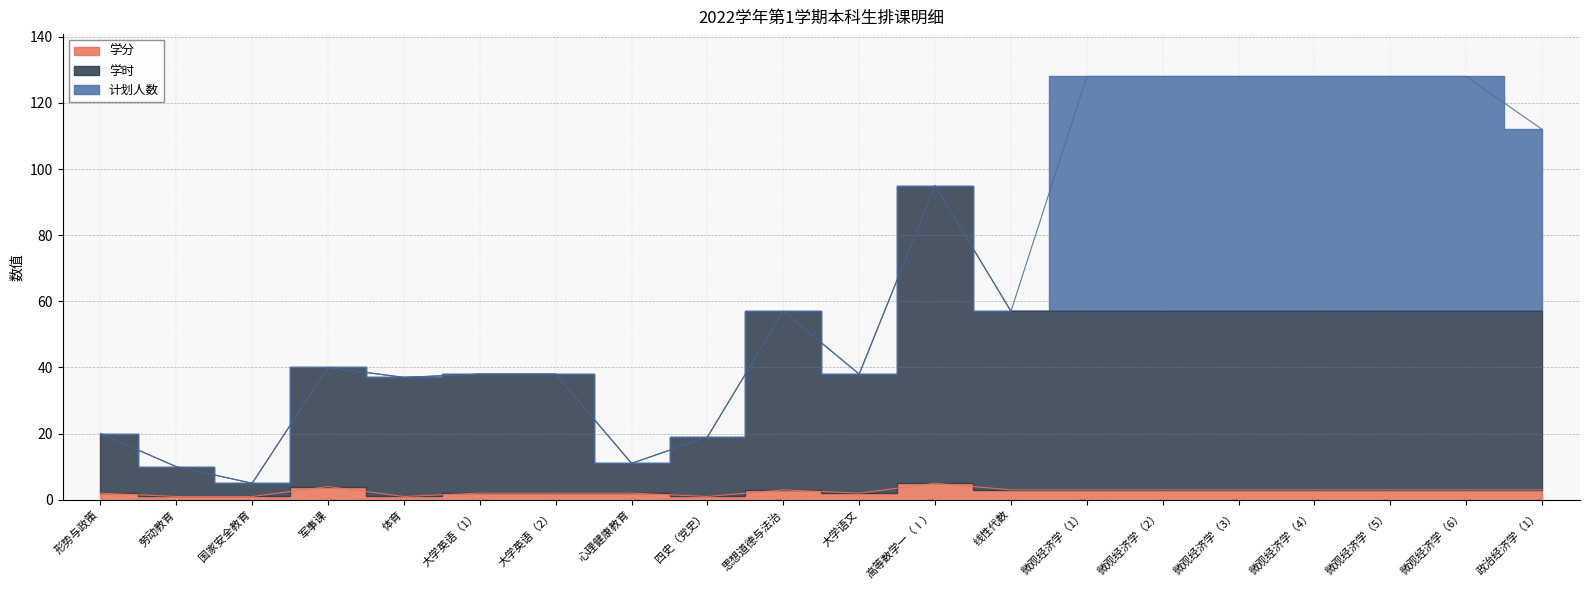

Does the chart have visible grid lines?

Yes